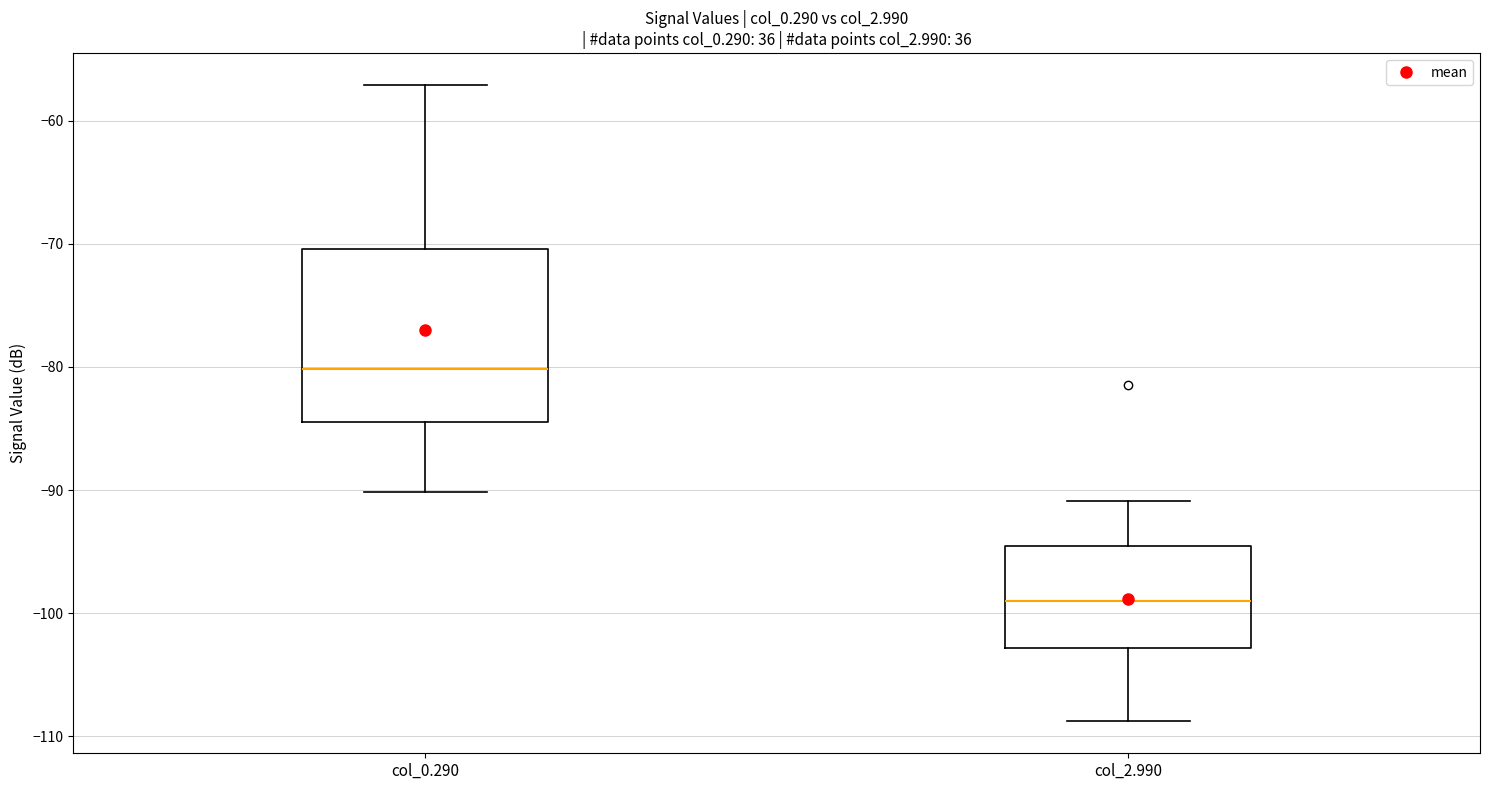

Reading left to right, read every box against the y-axis: the position of its median line, the range the box covers, and the ends of its whiskers. The values are not printed on the chart, so give them approximately, as read against the axis.

col_0.290: median -80, box -84 to -70, whiskers -90 to -57
col_2.990: median -99, box -103 to -95, whiskers -109 to -91